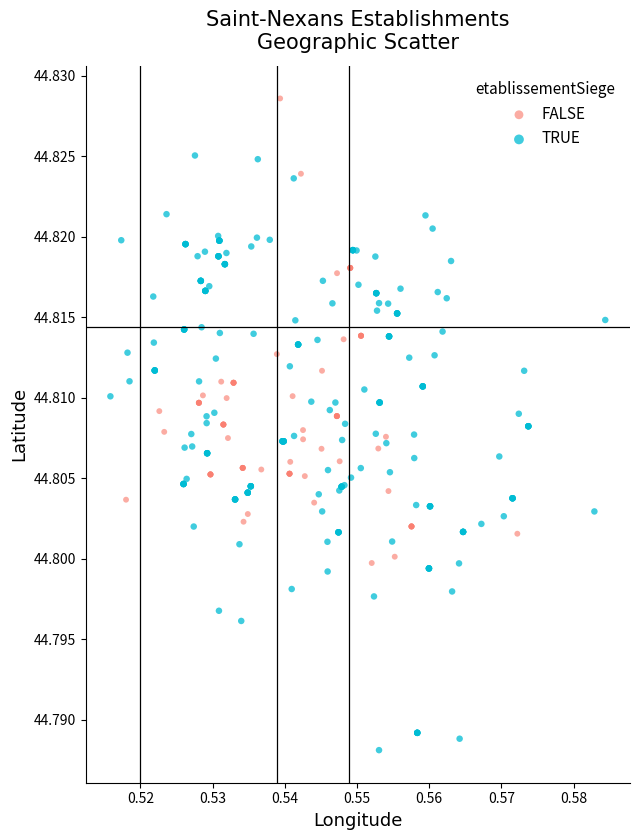

Which series reaches the minimum Y coordinate?

TRUE